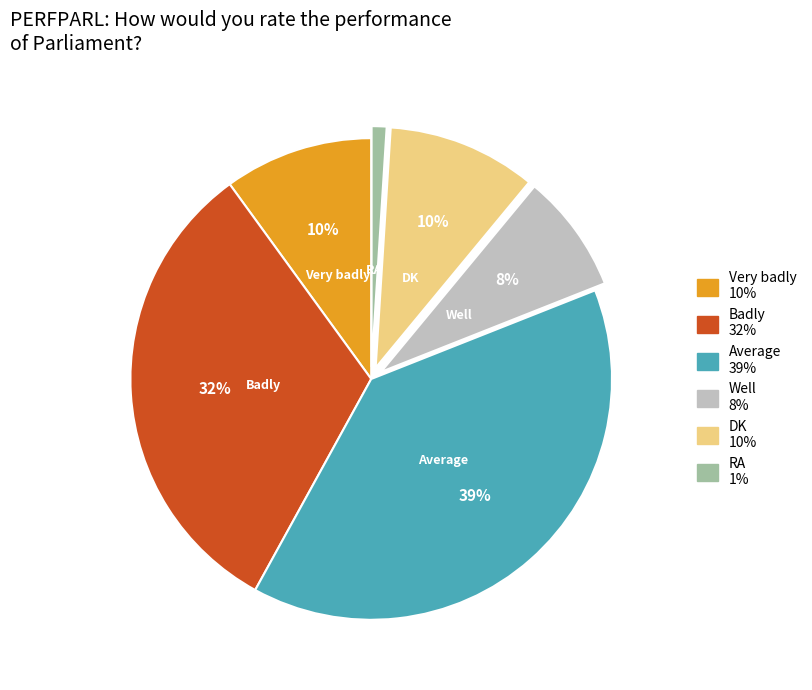

Is there any slice that represents more than half of the pie?

No